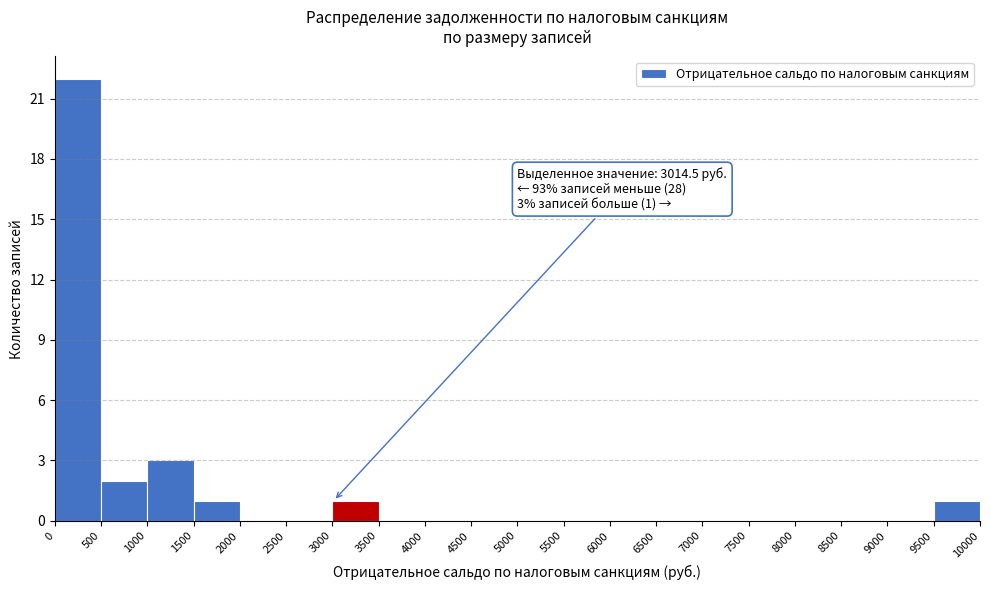

Over which range of the x-axis is the bar tallest?

0 to 500